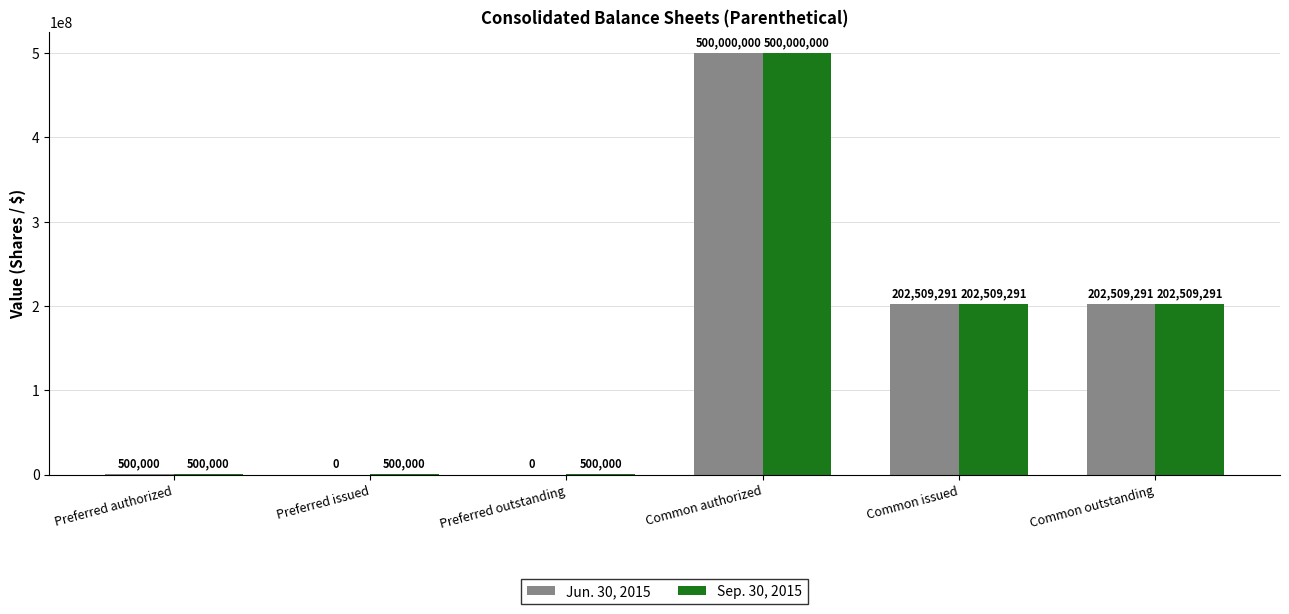

The value of Sep. 30, 2015 at Common authorized is 500000000. True or false?

True